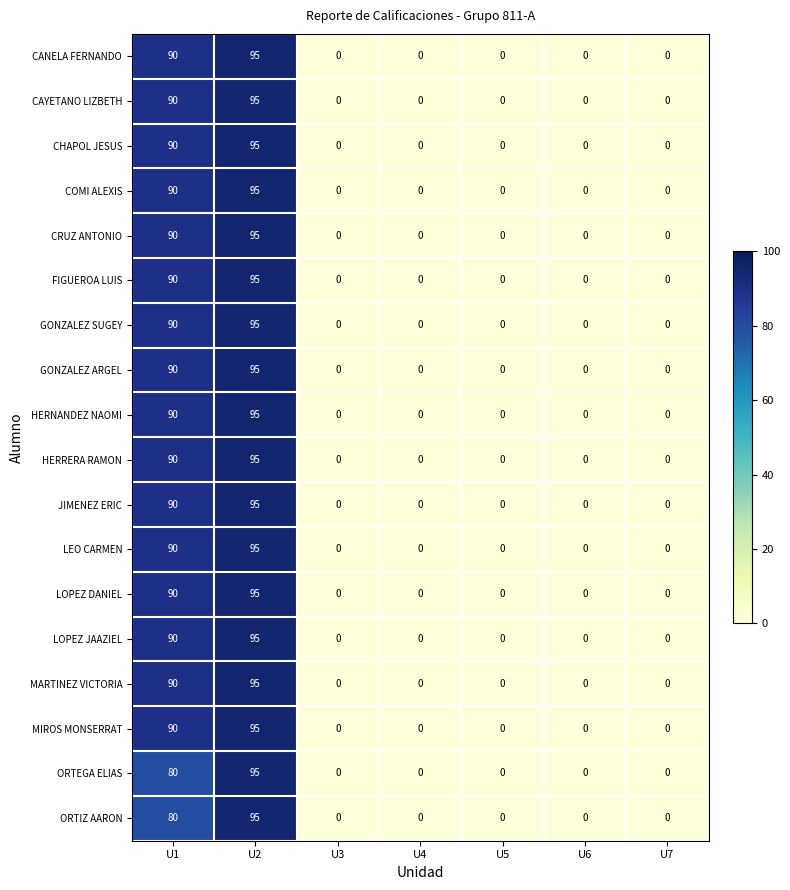

What is the maximum value for GONZALEZ ARGEL?

95